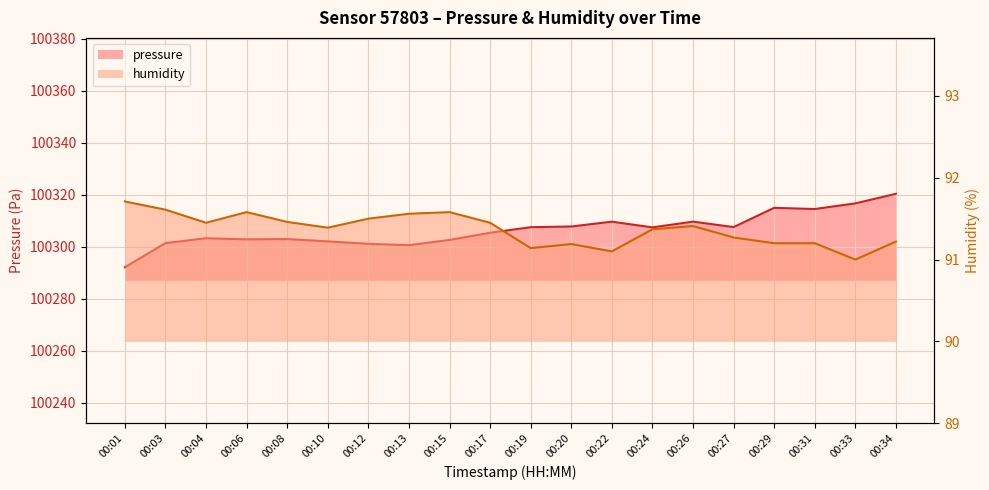

How many interior local peaks does the humidity series have?

4